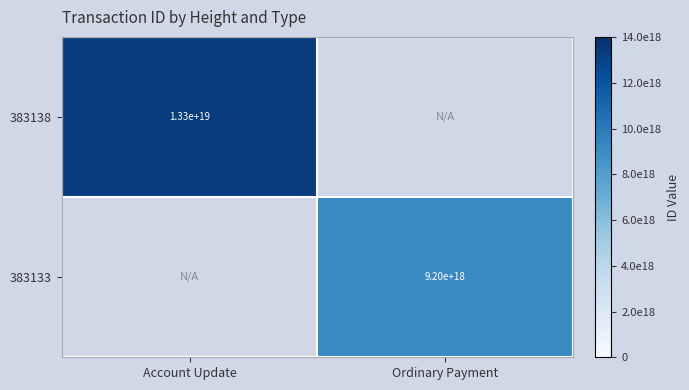

The 383133 series shows 9200000000000000000 at Ordinary Payment. True or false?

True